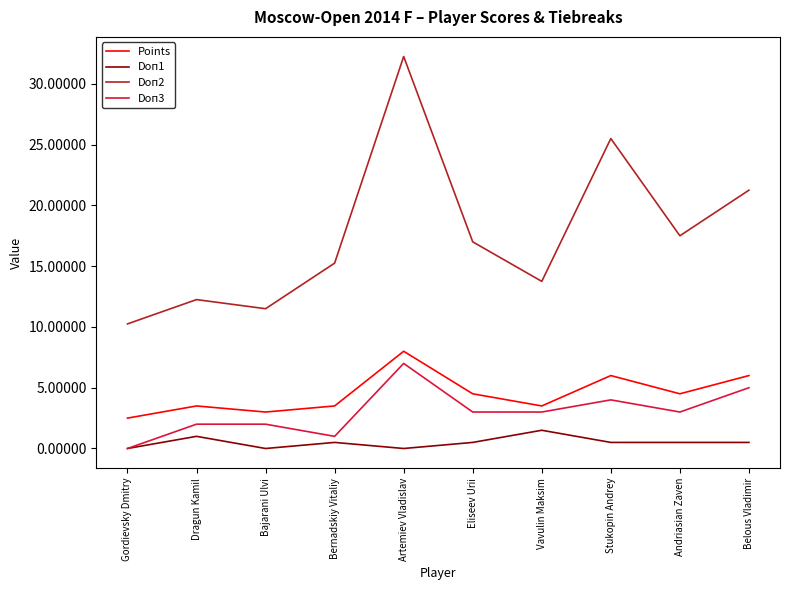

What is the spread (max minus min) of values at Bajarani Ulvi?

11.5